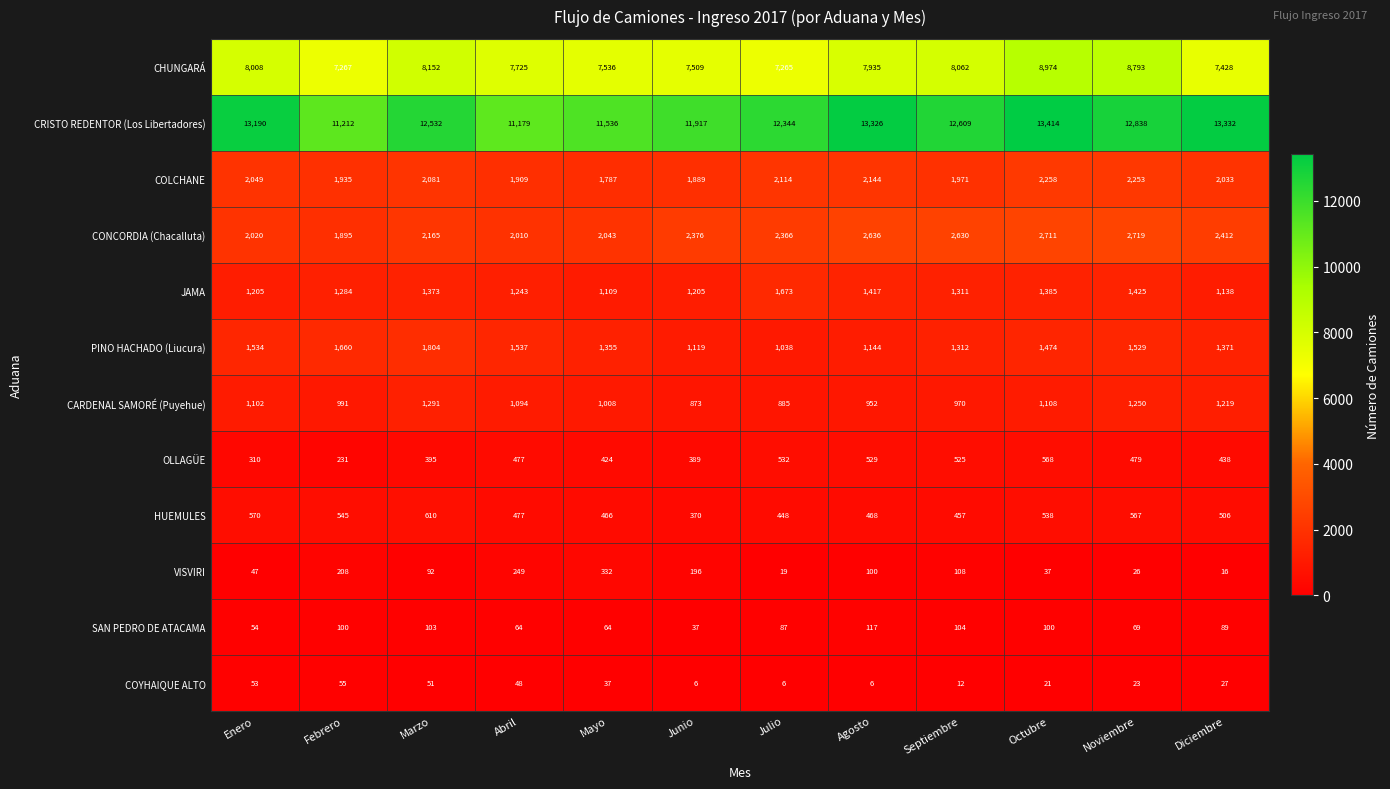

Count the number of data series in this chart.

12